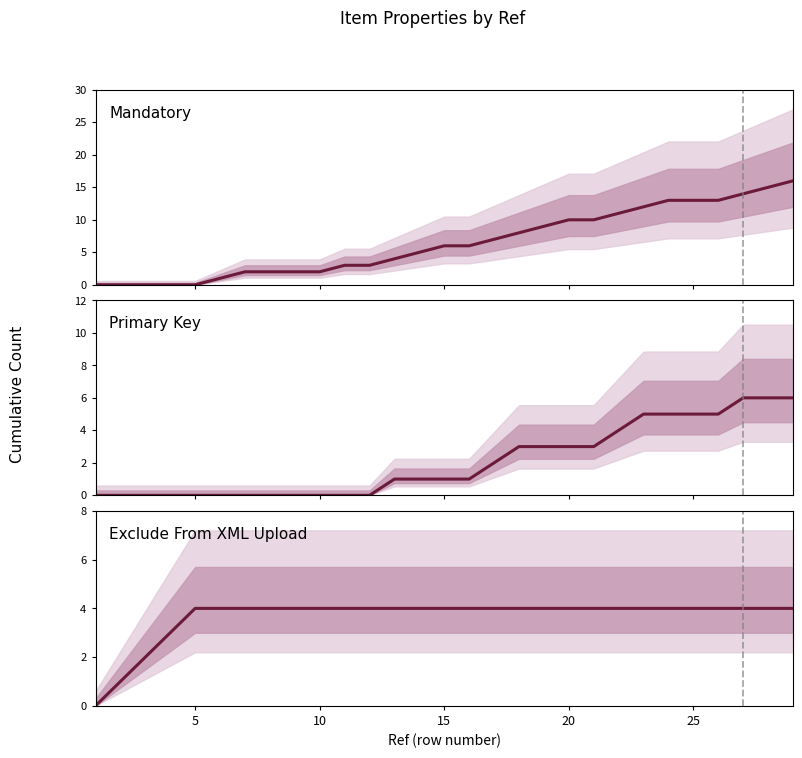

True or false: Mandatory has a value of 11 at 15.

False